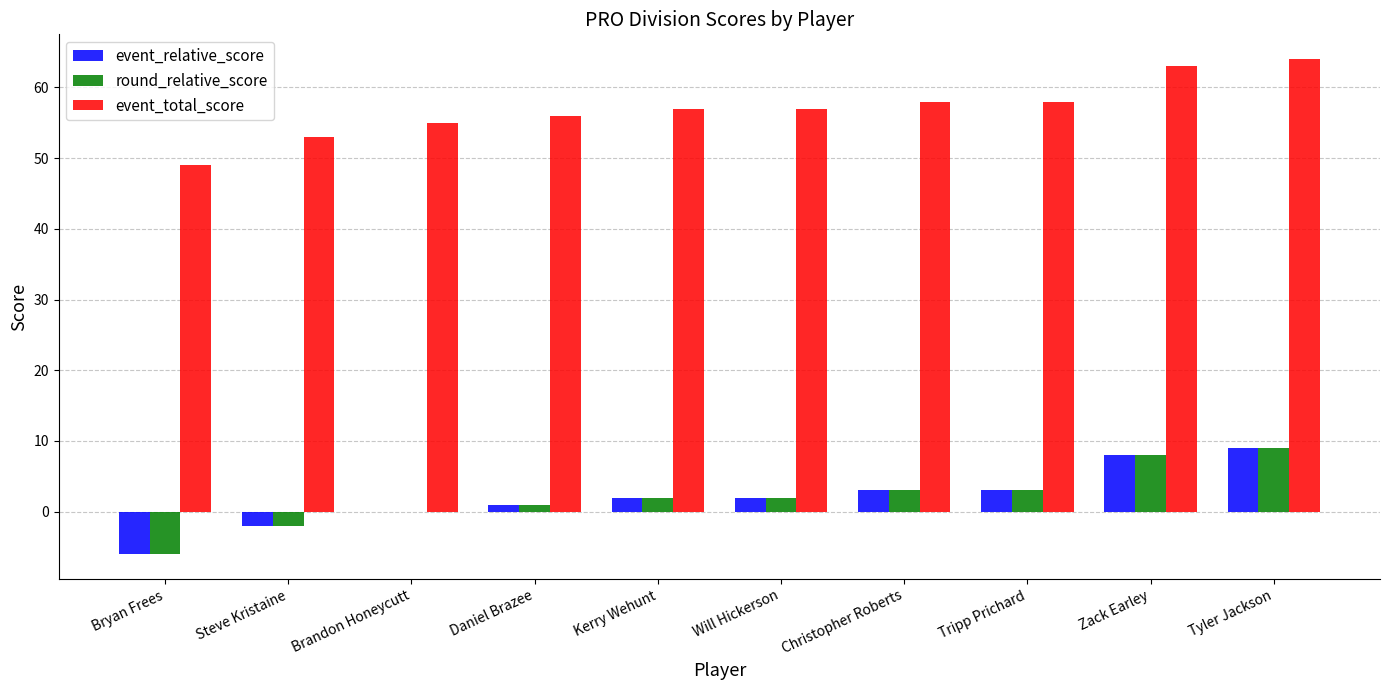

Is the value of event_total_score at Zack Earley greater than the value of round_relative_score at Will Hickerson?

Yes